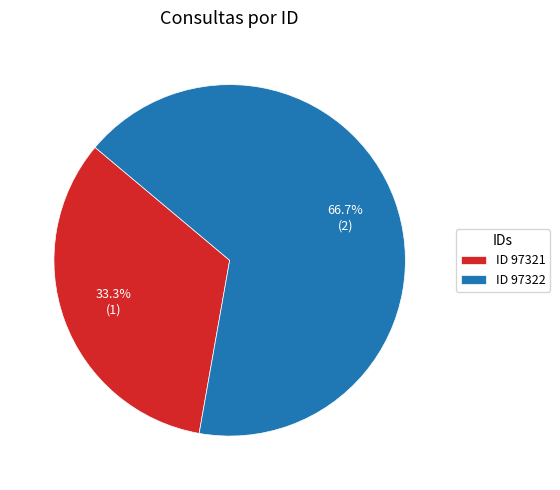

Does any single category account for the majority?

Yes